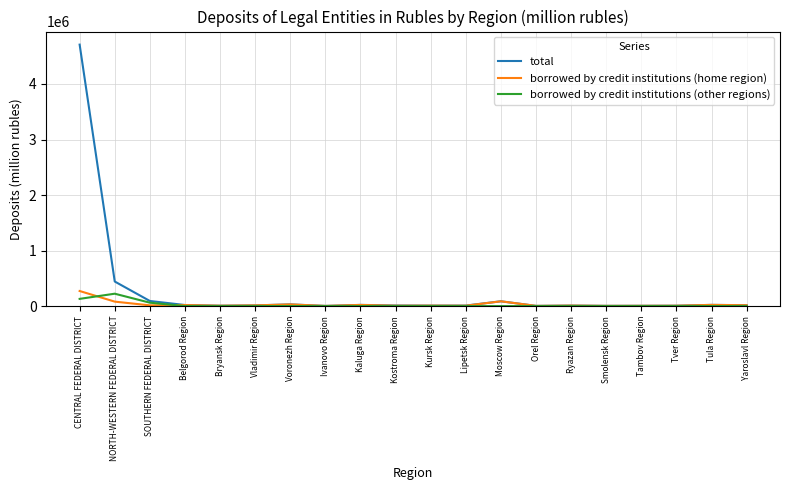

What are all the series names shown in the legend?

total, borrowed by credit institutions (home region), borrowed by credit institutions (other regions)